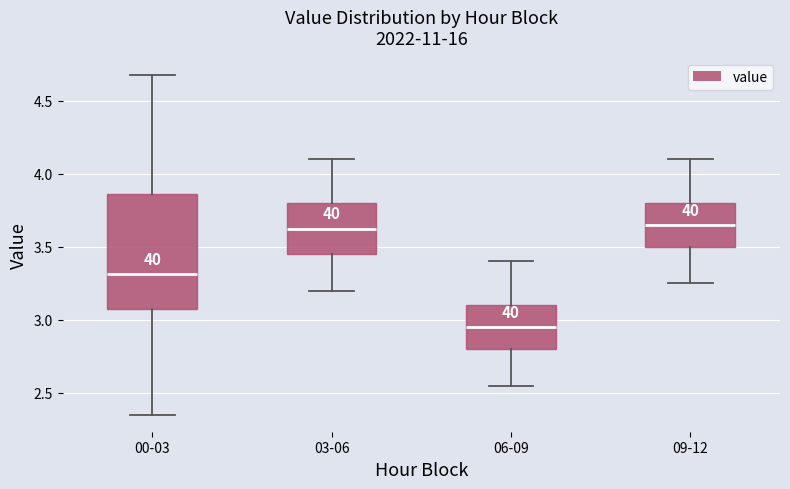

Reading left to right, transcribe this box plot: for each box, give where its median line is, the range the box spans, and where its two whiskers end, as read against the y-axis. The values are not printed on the chart, so give them approximately, as read against the axis.

00-03: median 3.30, box 3.05 to 3.85, whiskers 2.35 to 4.70
03-06: median 3.65, box 3.45 to 3.80, whiskers 3.20 to 4.10
06-09: median 2.95, box 2.80 to 3.10, whiskers 2.55 to 3.40
09-12: median 3.65, box 3.50 to 3.80, whiskers 3.25 to 4.10